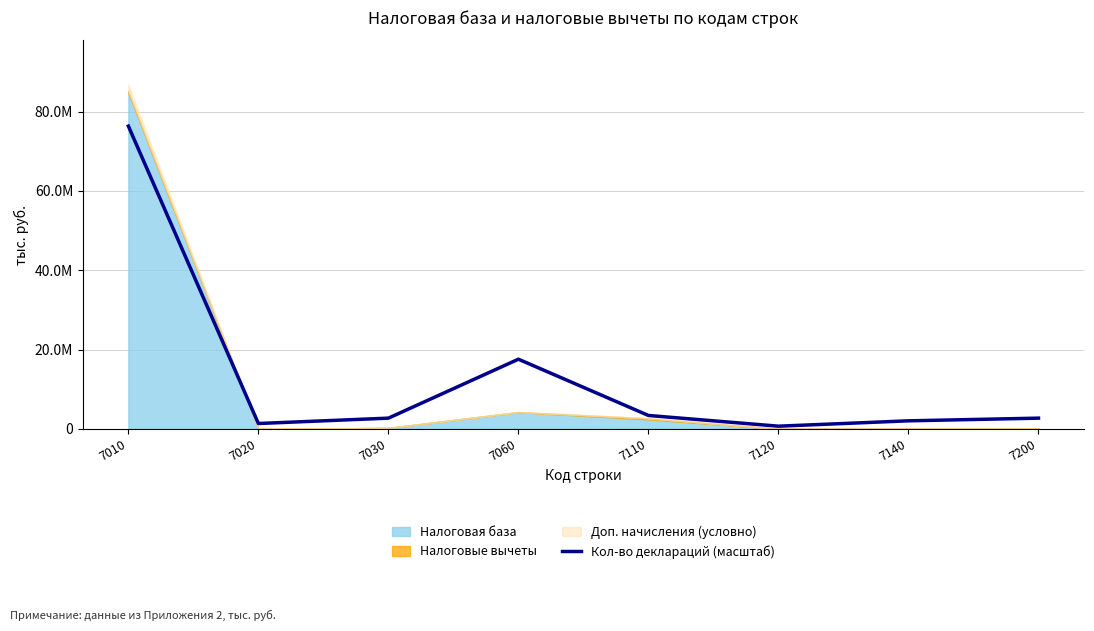

At which category does the chart reach its minimum across all series?

7120